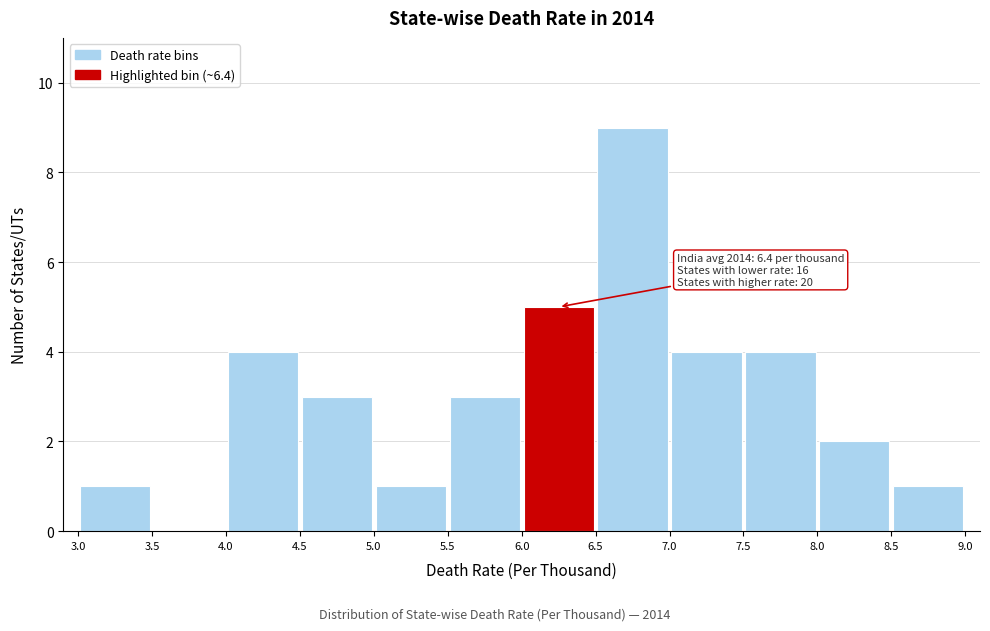

Over which range of the x-axis is the bar tallest?

6.5 to 7.0